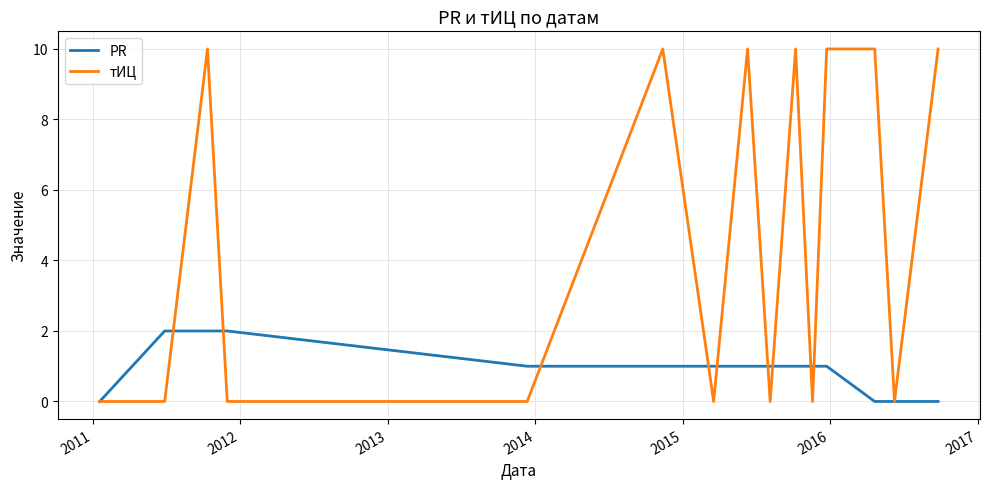

What is the maximum value for тИЦ?

10